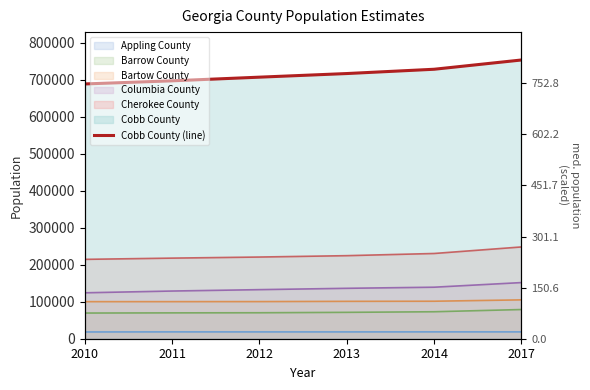

Reading right to left, transcribe all the data shown in this chart.

2017=752783	2014=727757	2013=716162	2012=706399	2011=696501	2010=688071